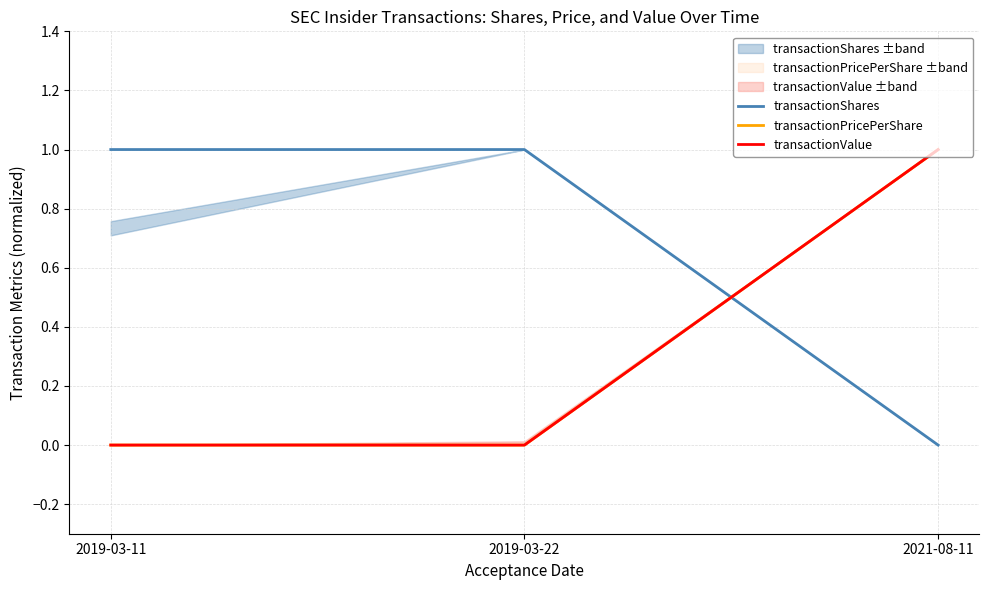

How many series are shown in this chart?

3